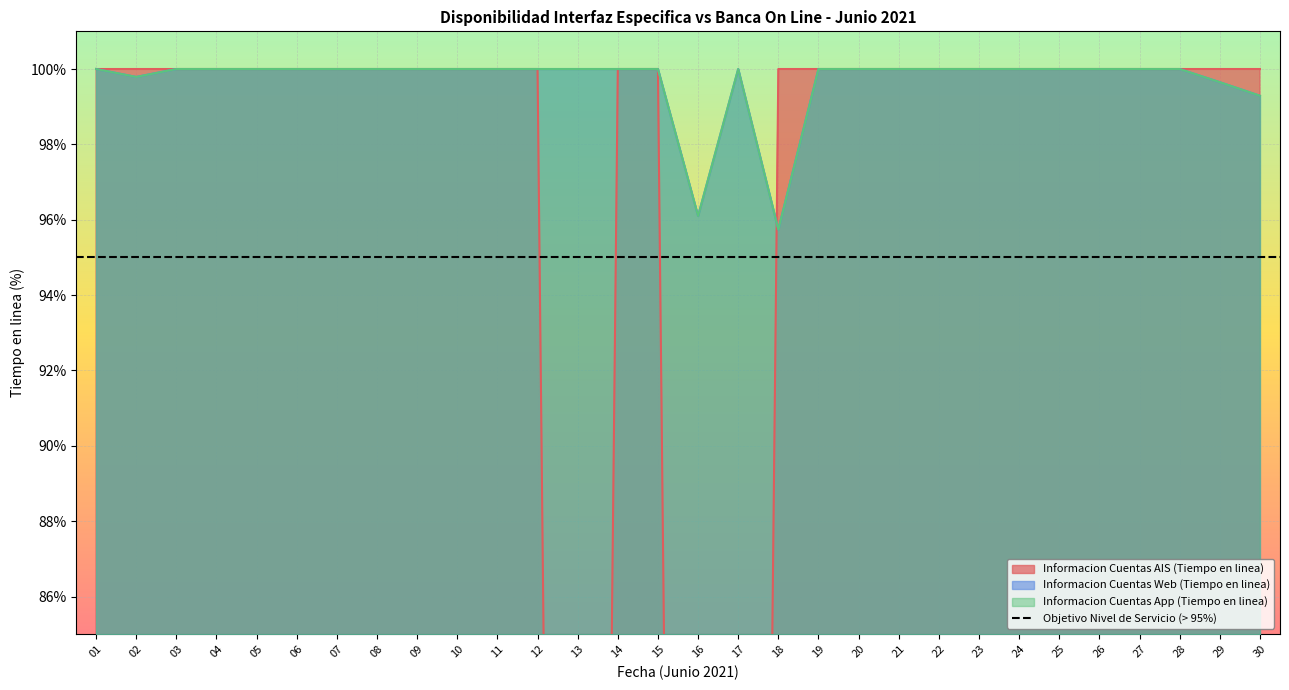

At 23, list the series in order from smallest to largest.

Informacion Cuentas AIS (Tiempo en linea), Informacion Cuentas Web (Tiempo en linea), Informacion Cuentas App (Tiempo en linea)